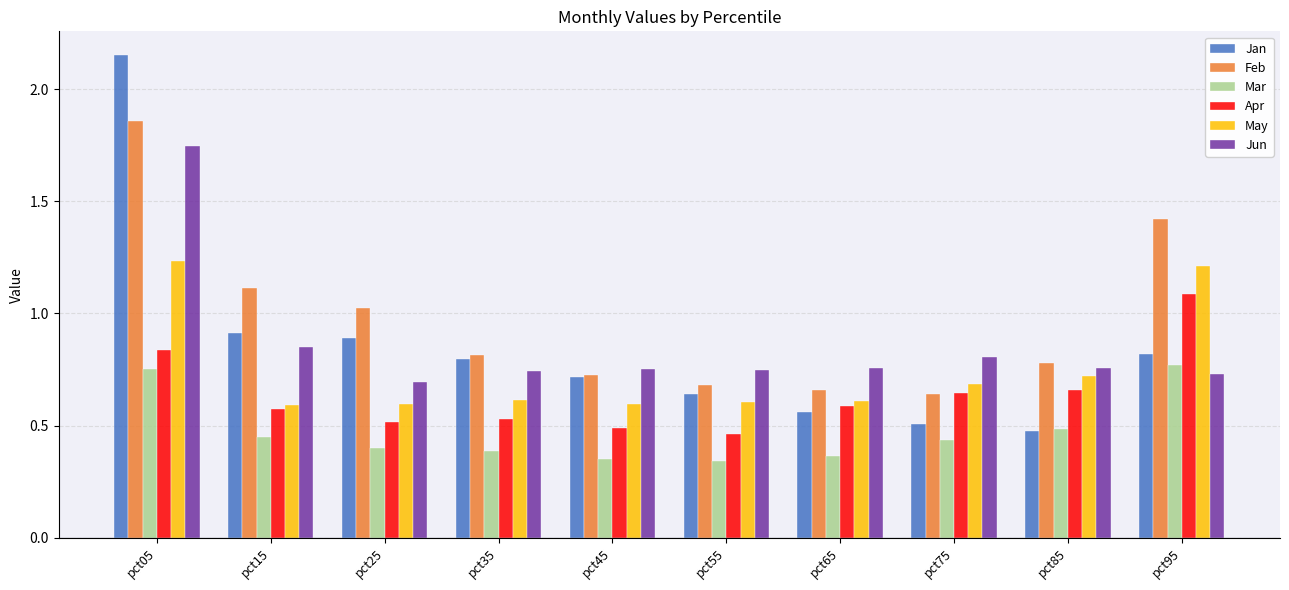

At how many categories does at least one series exceed 0?

10